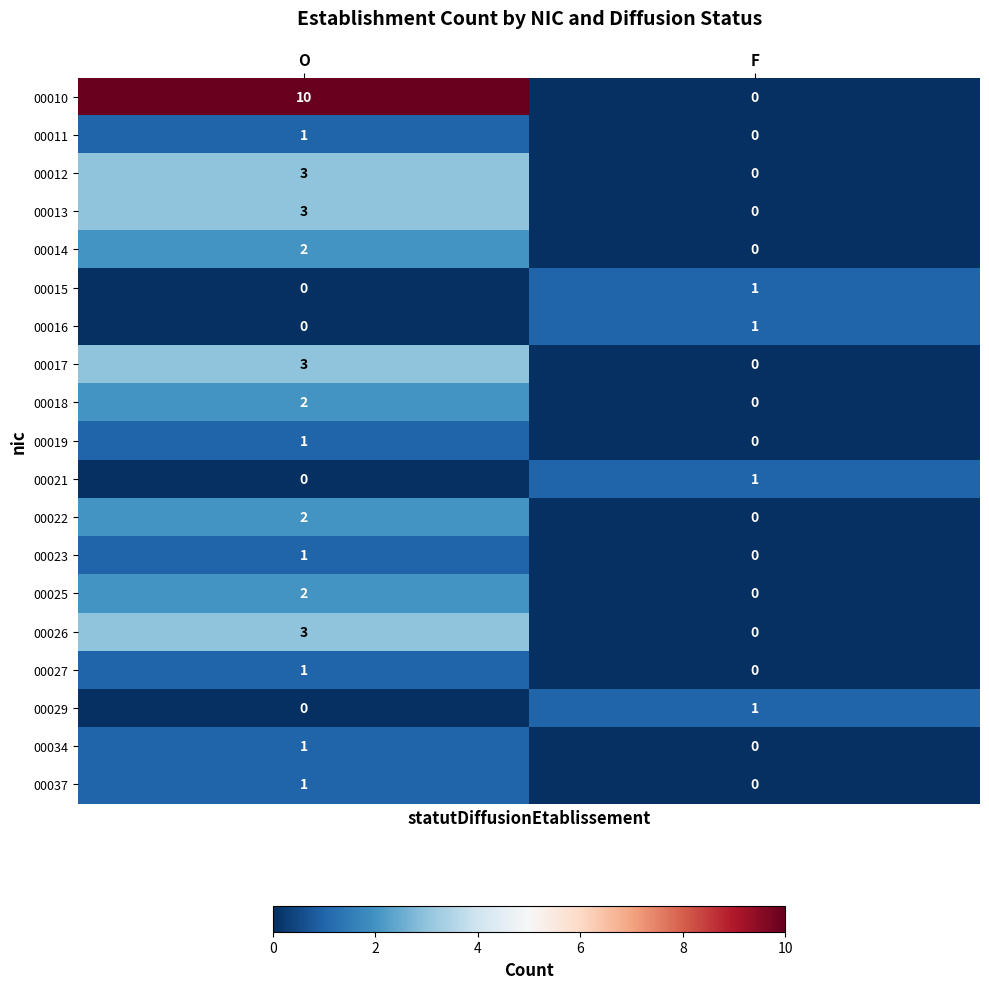

At which category is the sum across all series the highest?

O